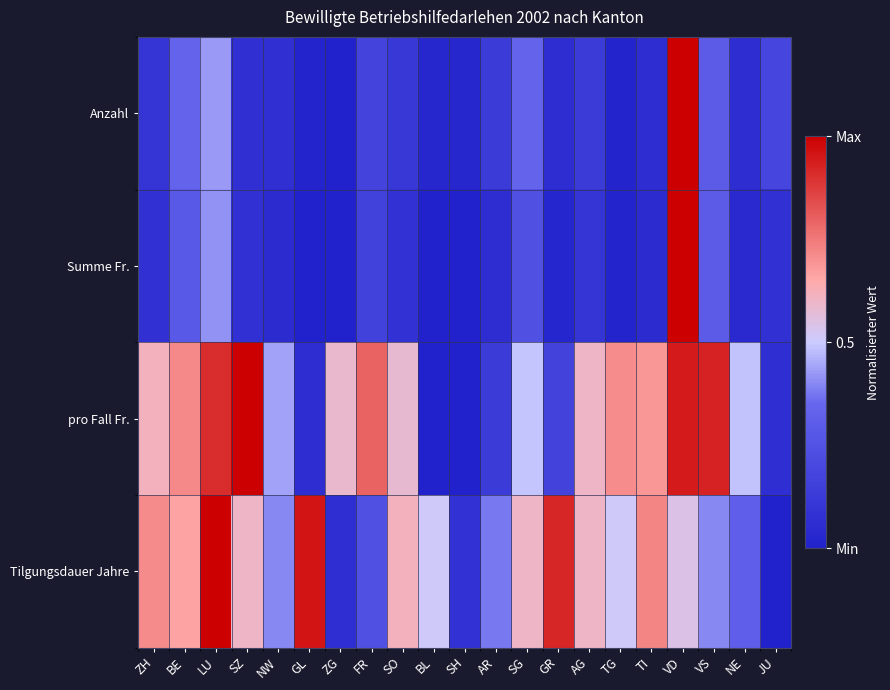

What is the maximum value shown in the chart?

1.0